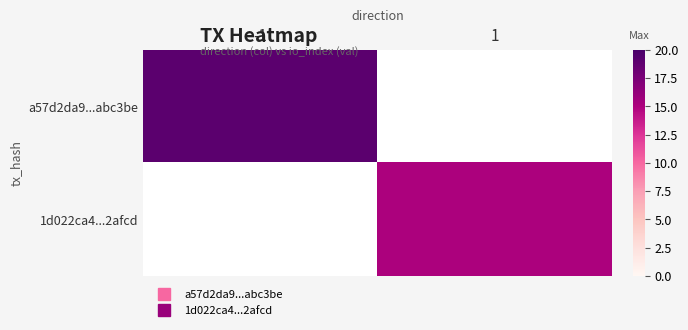

Which series has the largest range (max minus min)?

a57d2da9...abc3be